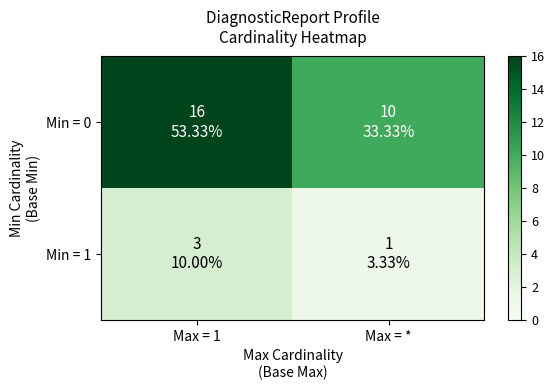

What is the smallest value displayed?

1